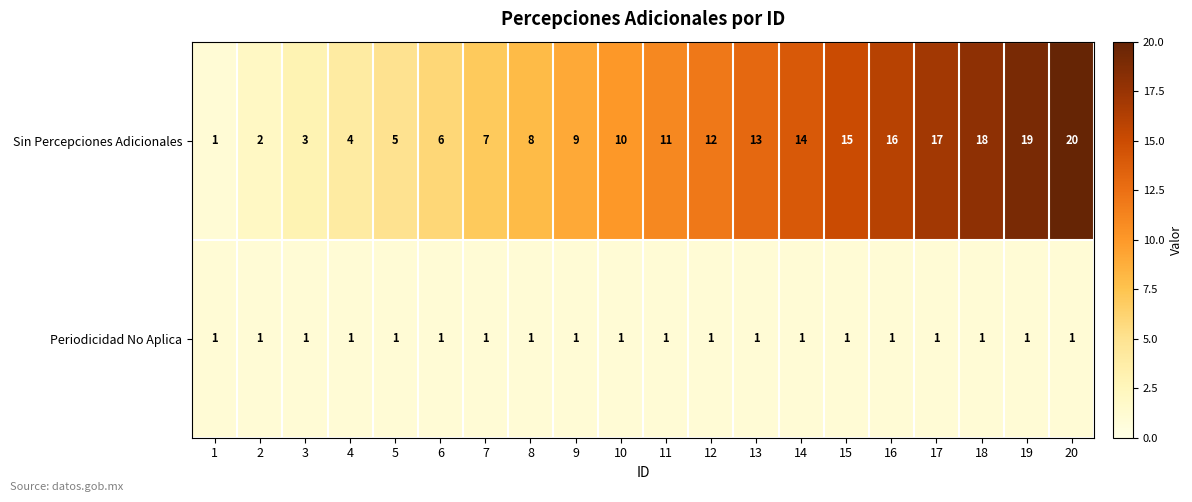

What is the total value across all series at 8?

9